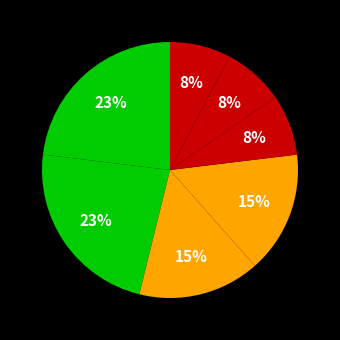

Rank the categories by value from lowest to highest.

01/3 - Лист від ЦО виконавчої влади, 01/8 - Лист від закладів охорони здоров, 01/9 - Лист ФОП, 01/4 - Лист від правоохоронних органів, 01/14 - Лист від наукових органів, 01/10 - Лист СГД, 01/2 - Лист місцевої влади